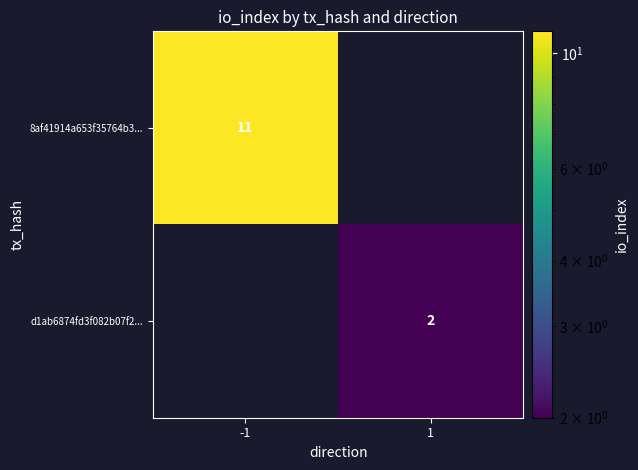

The d1ab6874fd3f082b07f2... series shows 2 at 1. True or false?

True